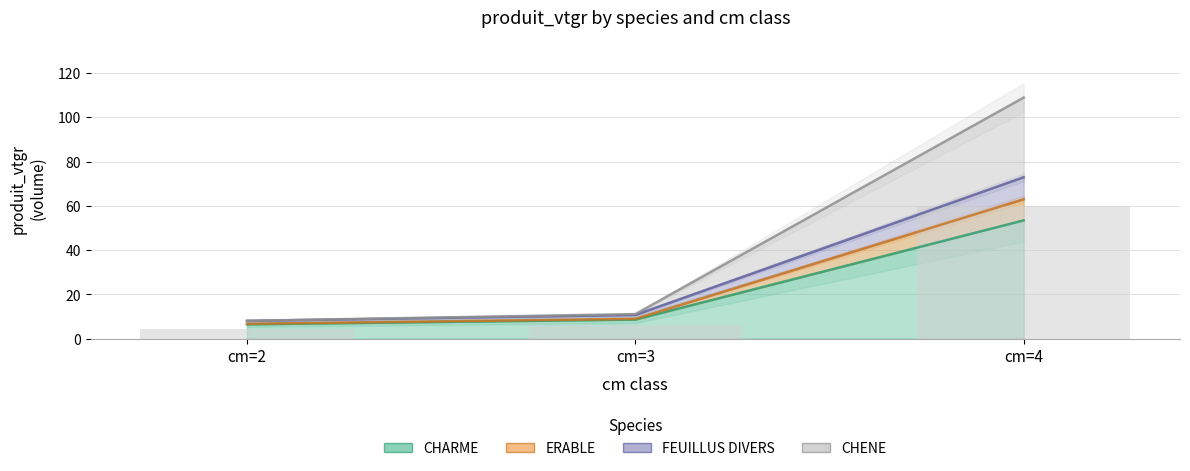

What is the difference between the maximum and minimum values in the FEUILLUS DIVERS series?

64.9